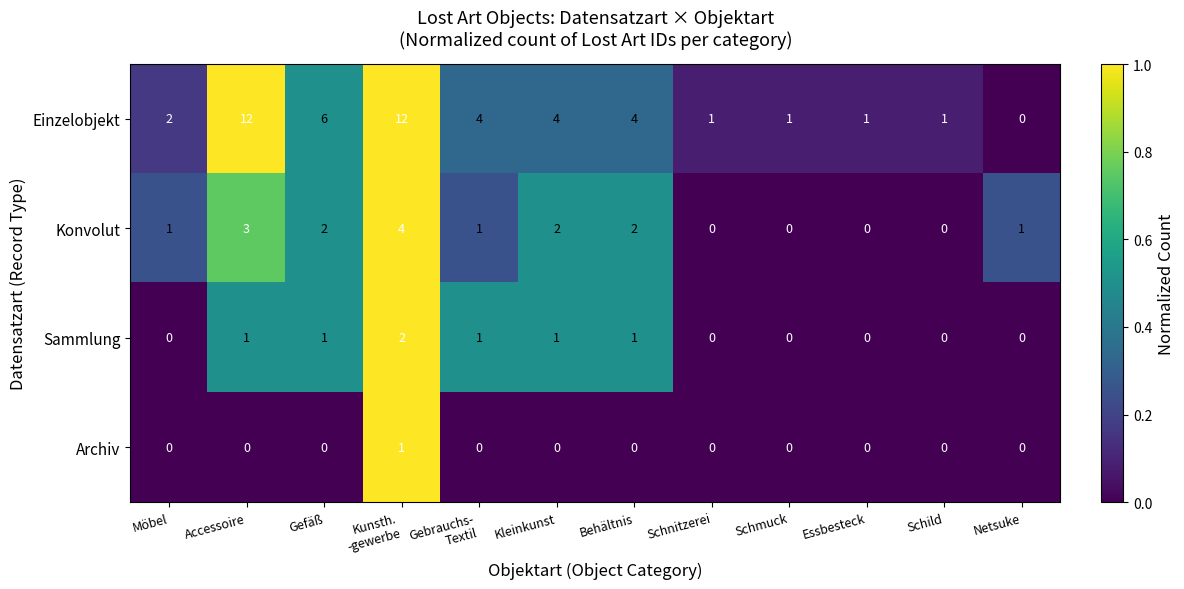

Count the number of categories in the chart.

12